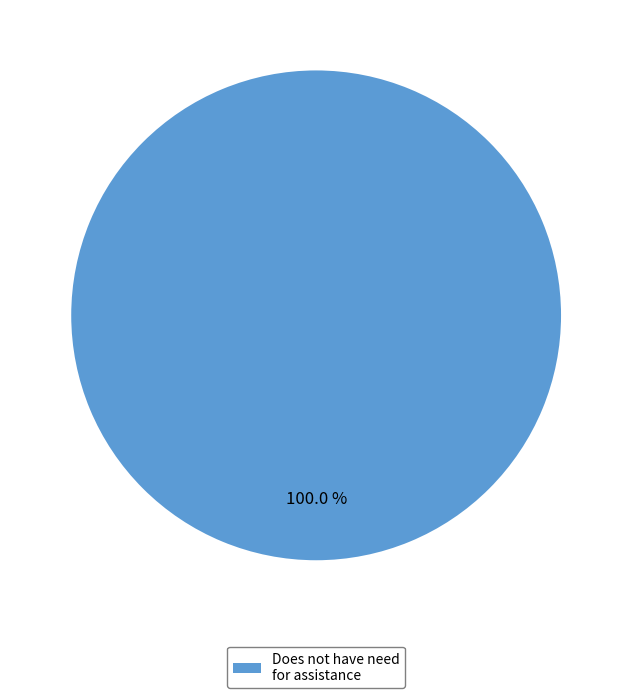

Rank the categories by value from lowest to highest.

Does not have need for assistance